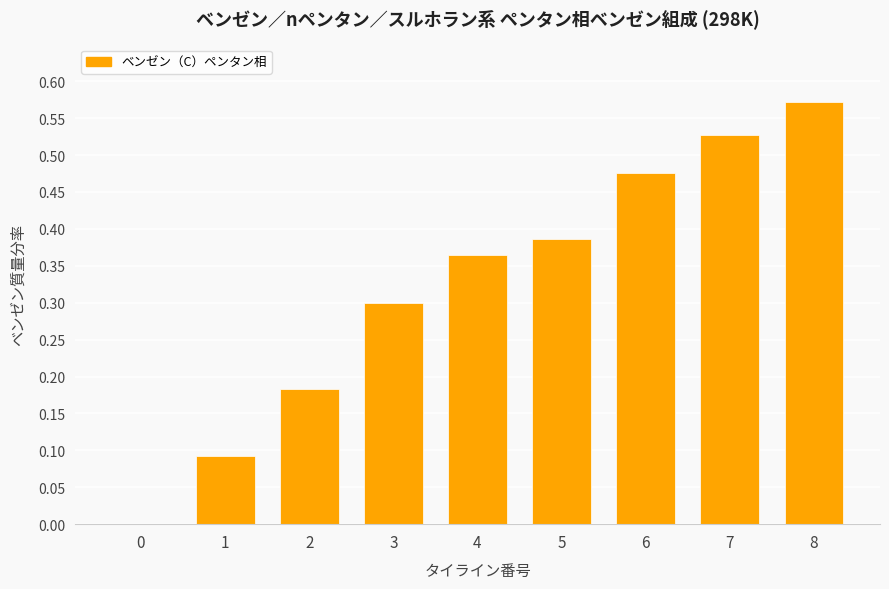

The chart shows a value of 0.8 at 6. True or false?

False